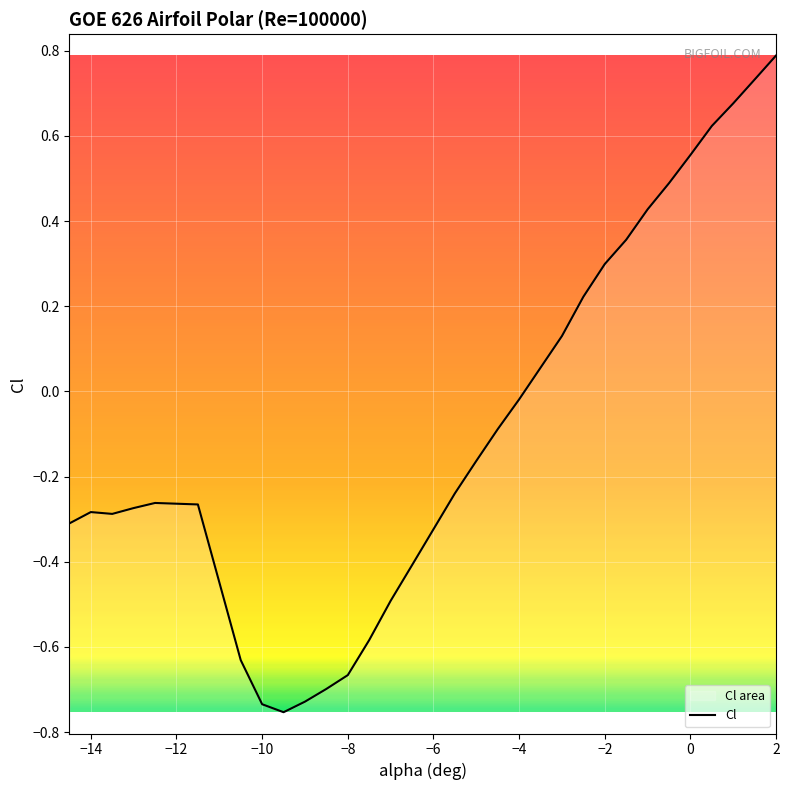

Reading left to right, transcribe all the data shown in this chart.

-14.5=-0.3	-14.0=-0.3	-13.5=-0.3	-13.0=-0.3	-12.5=-0.3	-11.5=-0.3	-10.5=-0.6	-10.0=-0.7	-9.5=-0.8	-9.0=-0.7	-8.5=-0.7	-8.0=-0.7	-7.5=-0.6	-7.0=-0.5	-6.5=-0.4	-5.5=-0.2	-5.0=-0.2	-4.5=-0.1	-4.0=-0.0	-3.0=0.1	-2.5=0.2	-2.0=0.3	-1.5=0.4	-1.0=0.4	-0.5=0.5	0.0=0.6	0.5=0.6	1.0=0.7	1.5=0.7	2.0=0.8